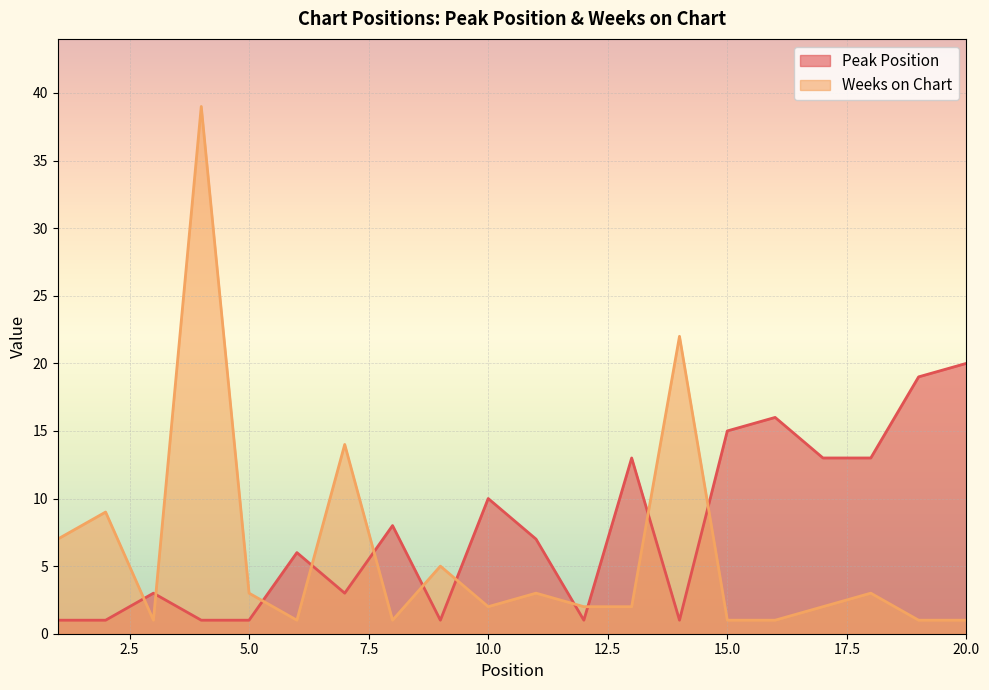

The Peak Position series shows 8 at 6. True or false?

False